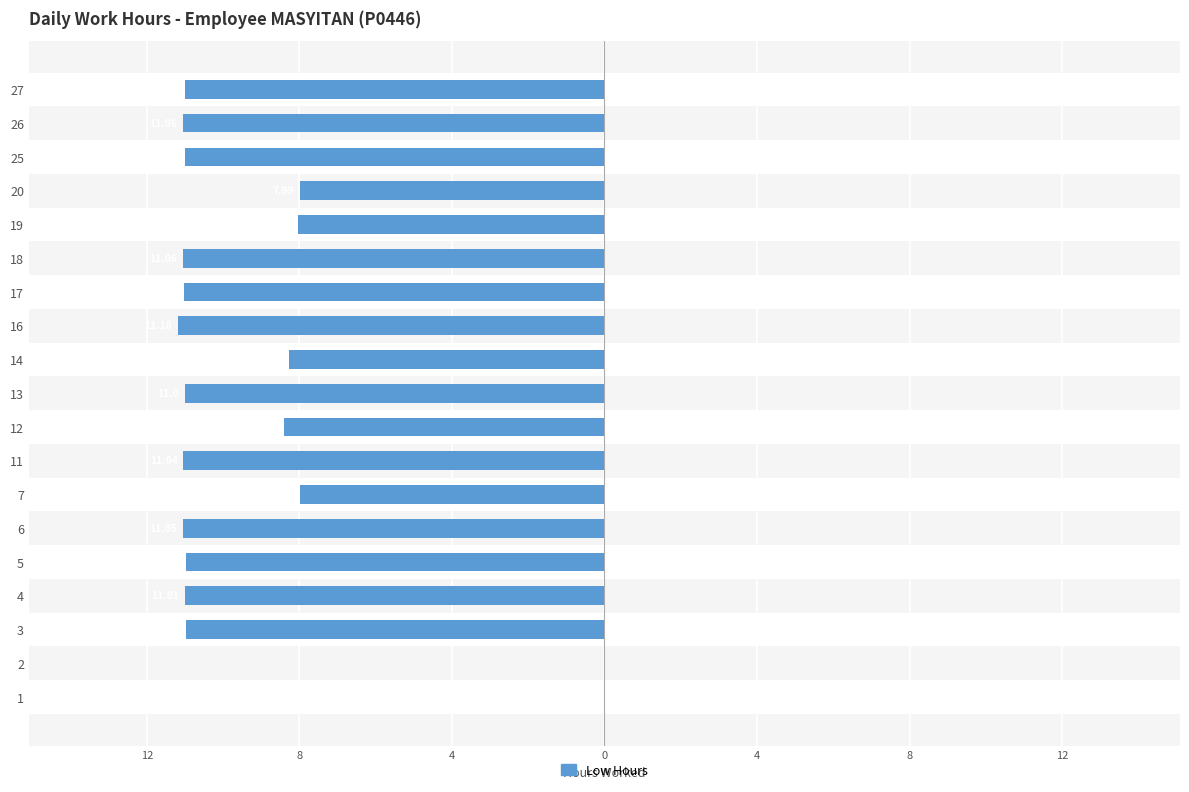

The chart shows a value of -11.0 at 4. True or false?

True